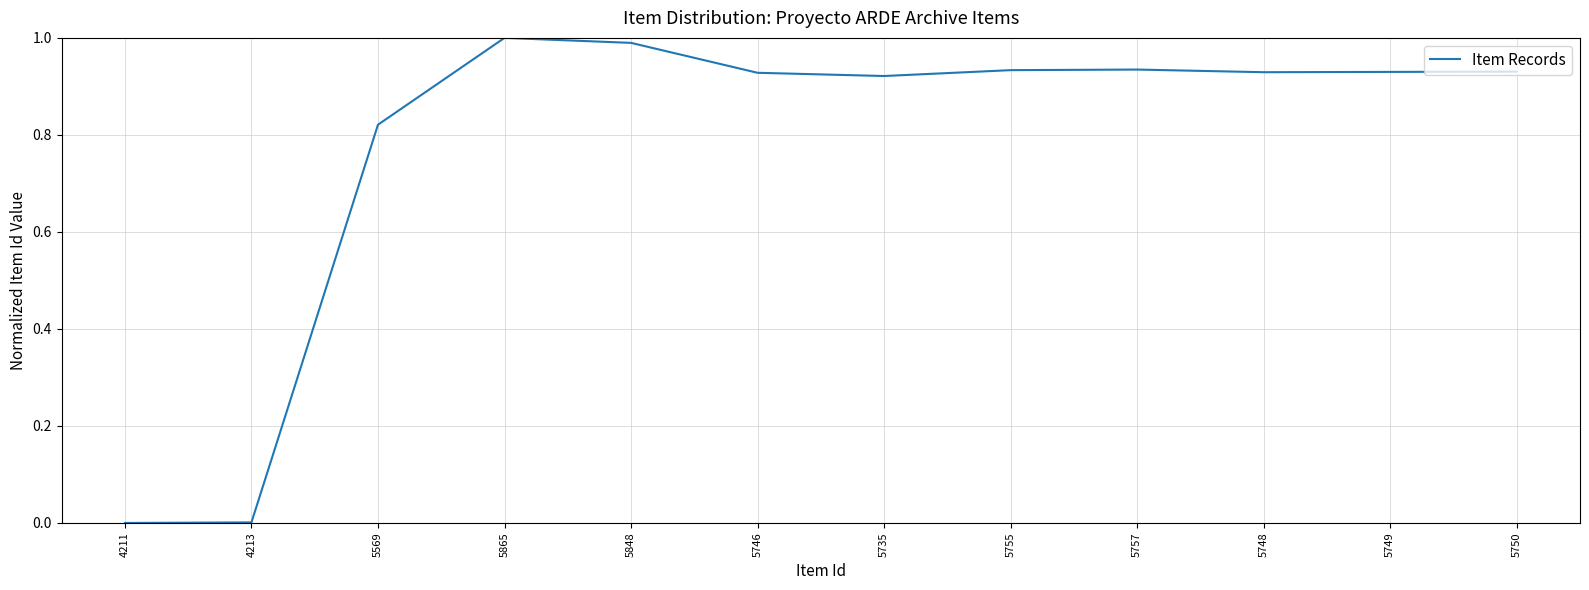

Is it true that the value at 5757 is 1.3?

False